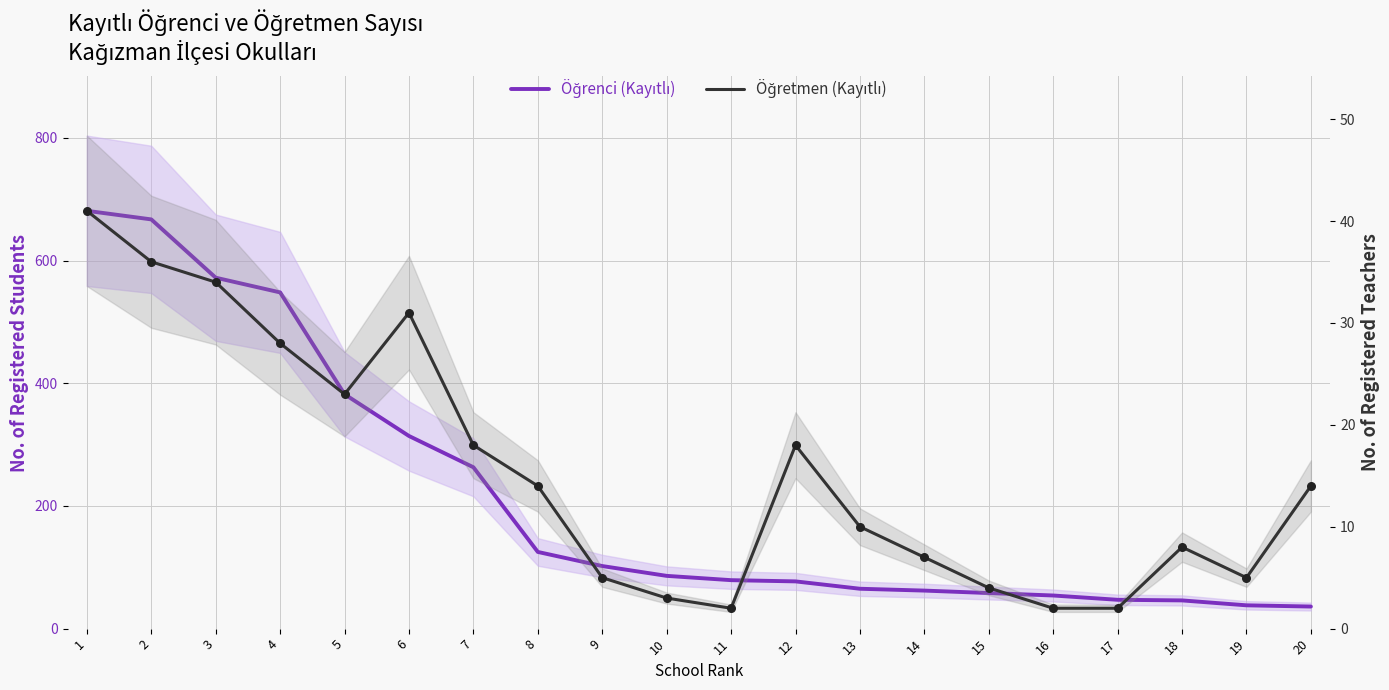

At which category is the sum across all series the highest?

1